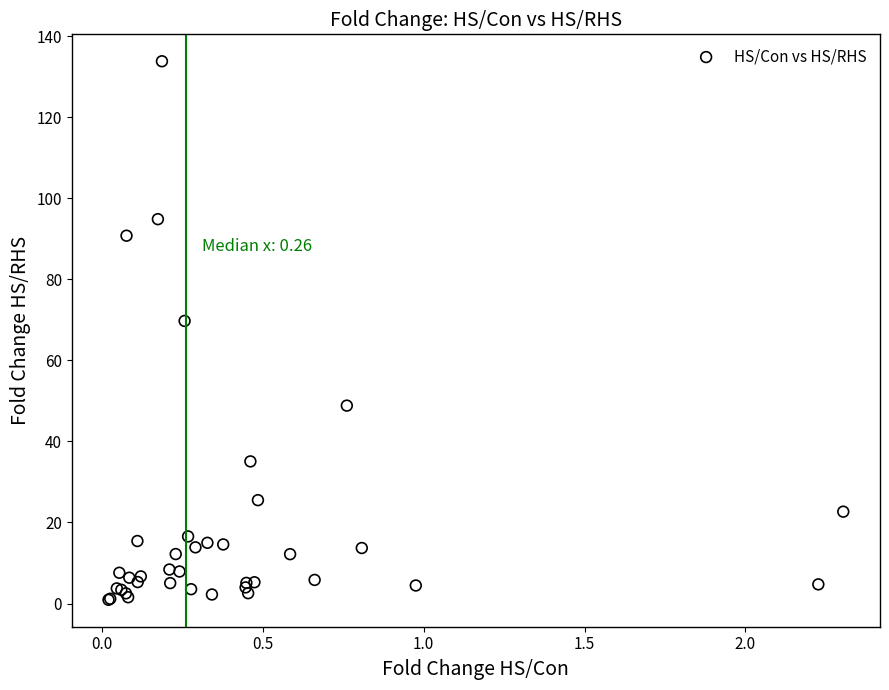

What Y value in the scatter plot is closest to 67?

69.7